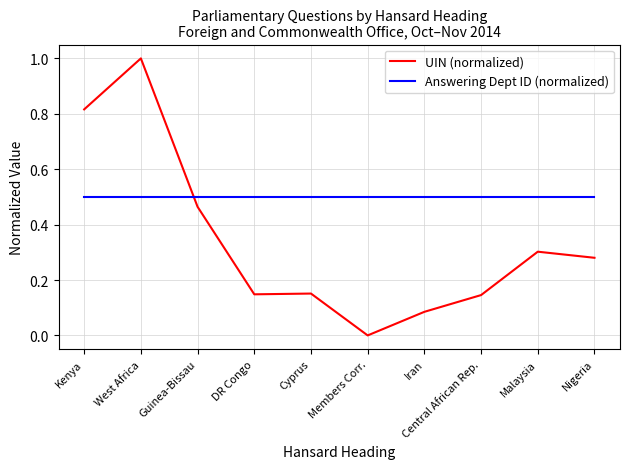

After their last crossing, which series has the higher values: Answering Dept ID (normalized) or UIN (normalized)?

Answering Dept ID (normalized)